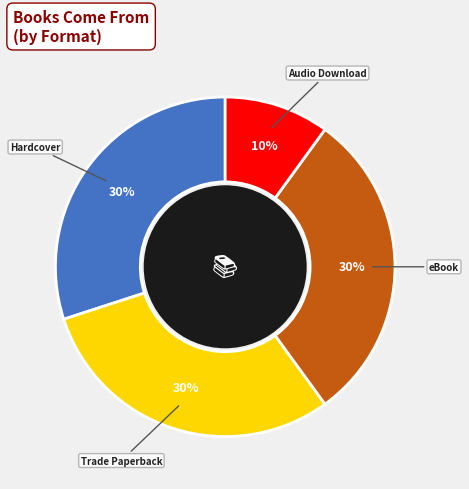

Is there a majority slice in this chart?

No